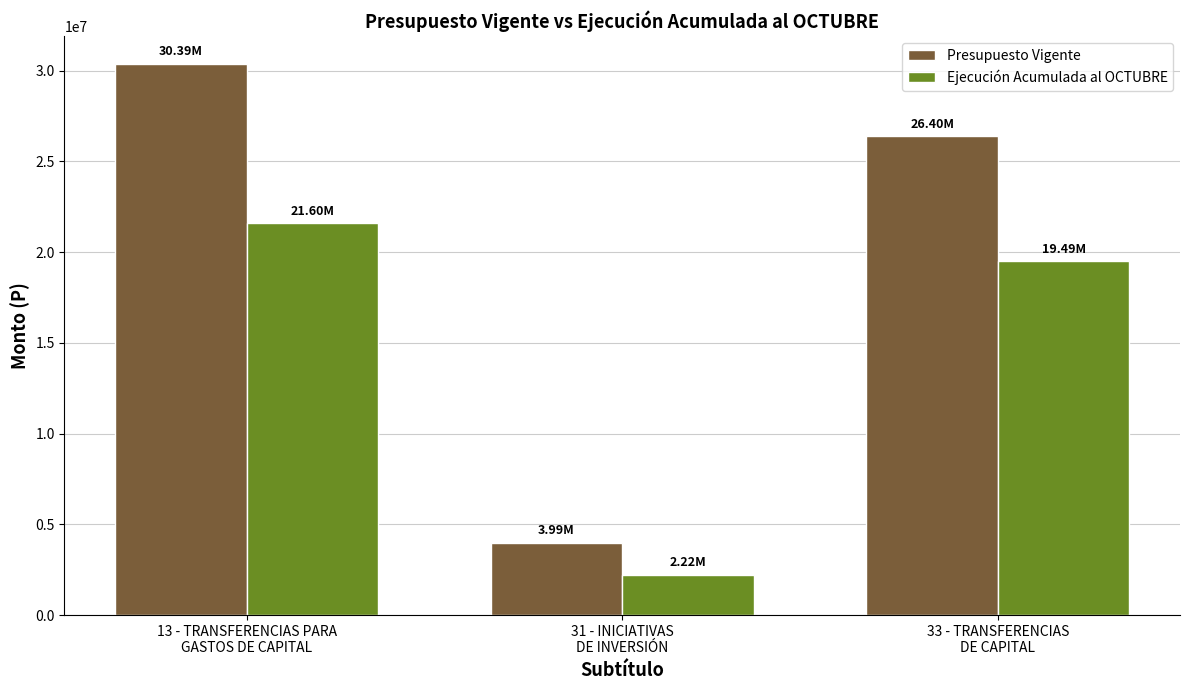

What is the average value of the Ejecución Acumulada al OCTUBRE series?

14438890